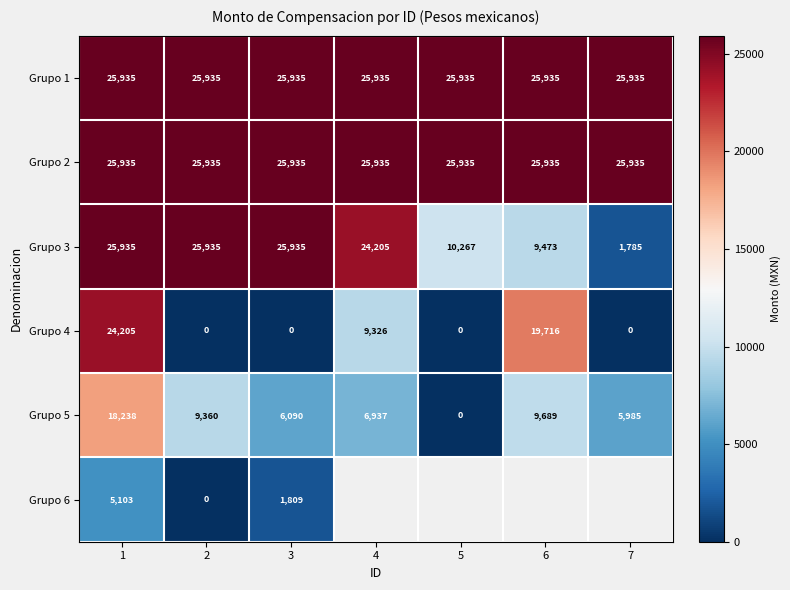

Is it true that Grupo 2 equals 25934.8 at 2?

True